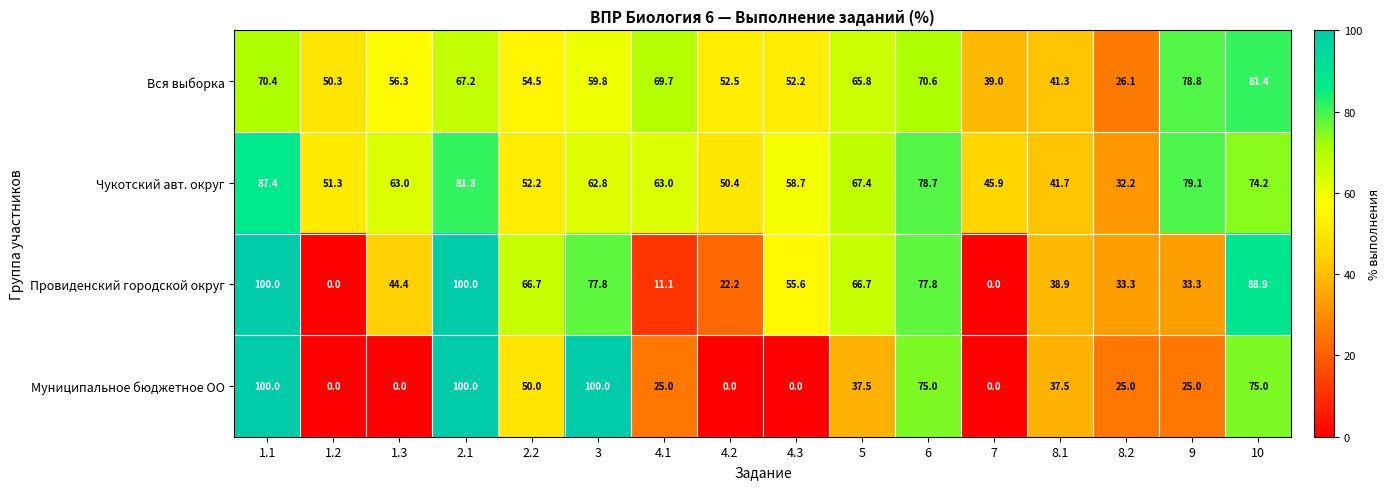

What is the maximum value for Муниципальное бюджетное ОО?

100.0